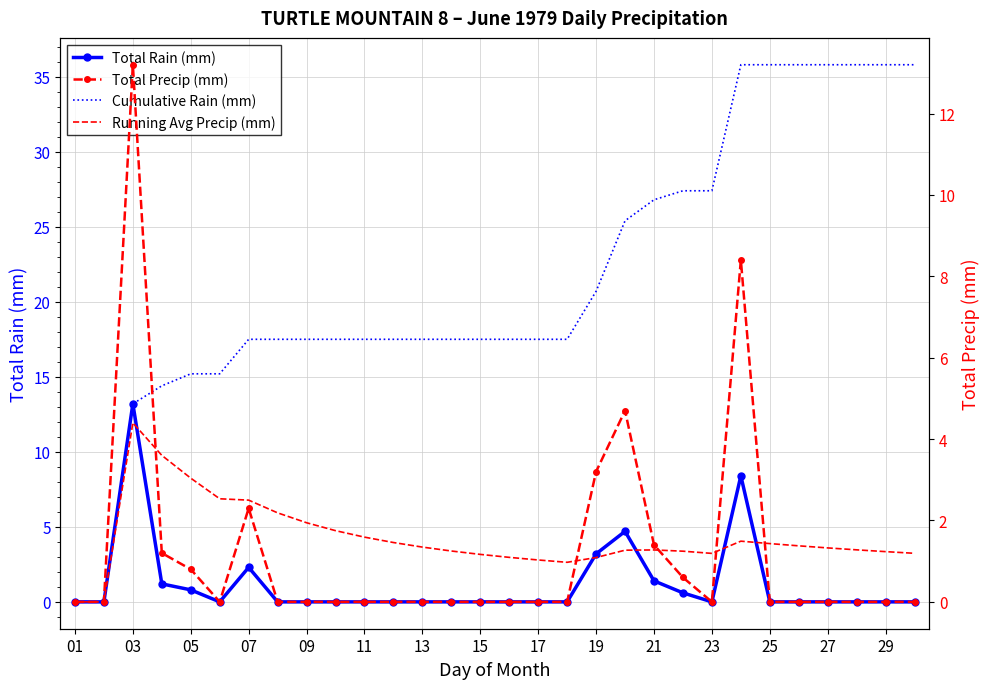

What is the value of the Cumulative Rain (mm) point at the 17th from the left?

17.5